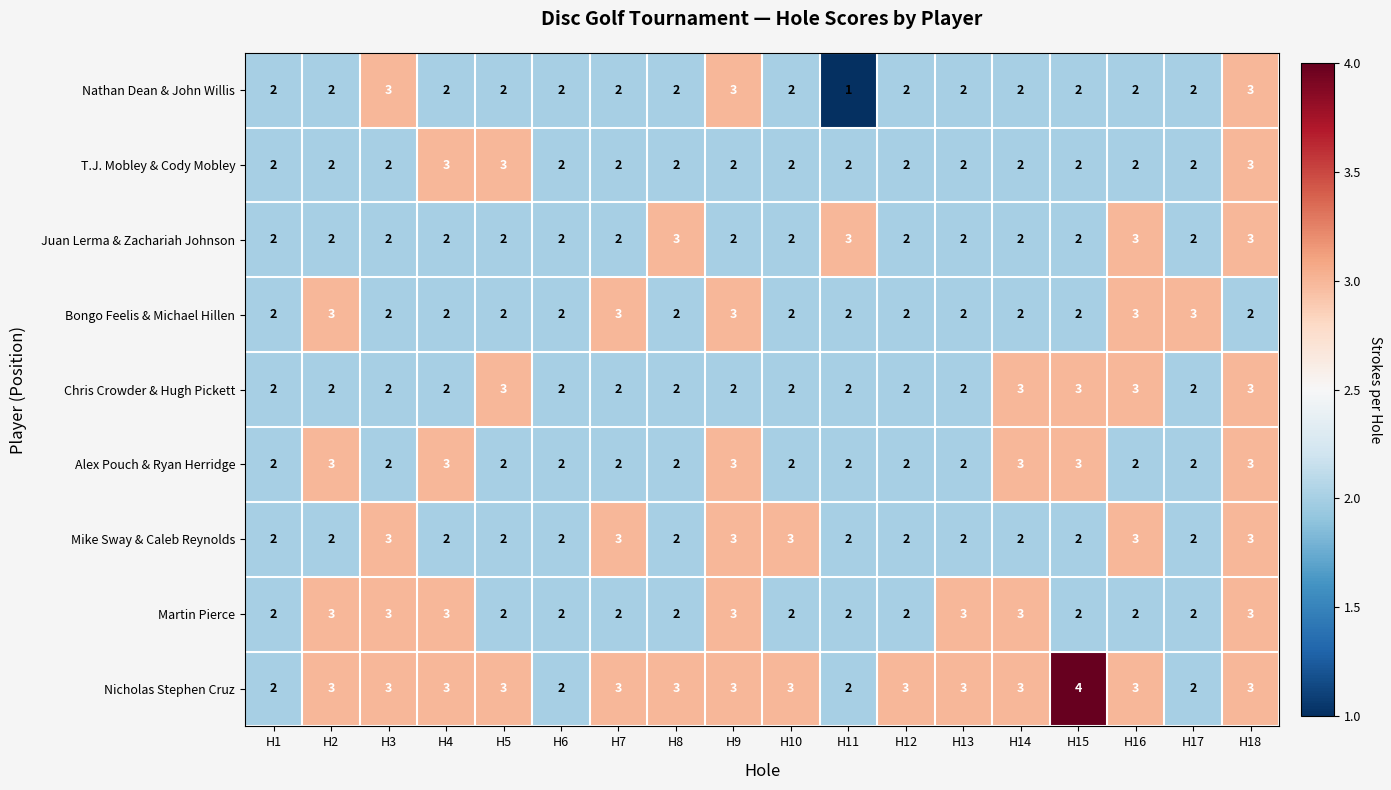

What is the total value across all series at H3?

22